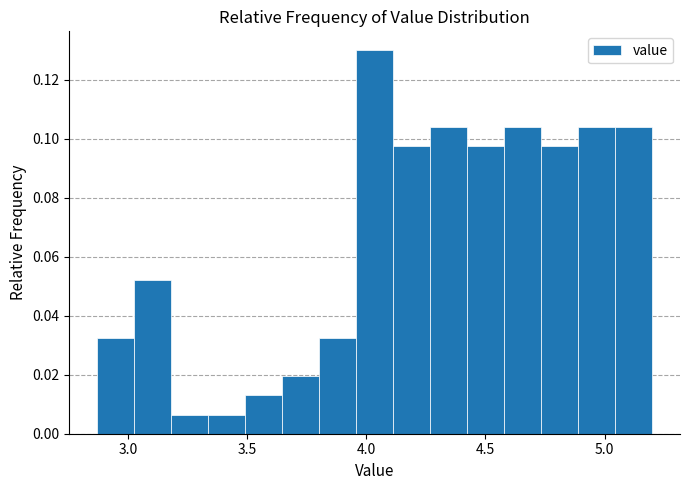

Around what value on the x-axis is the tallest bar? Give the approximate position of its centre, as read against the axis.

4.05